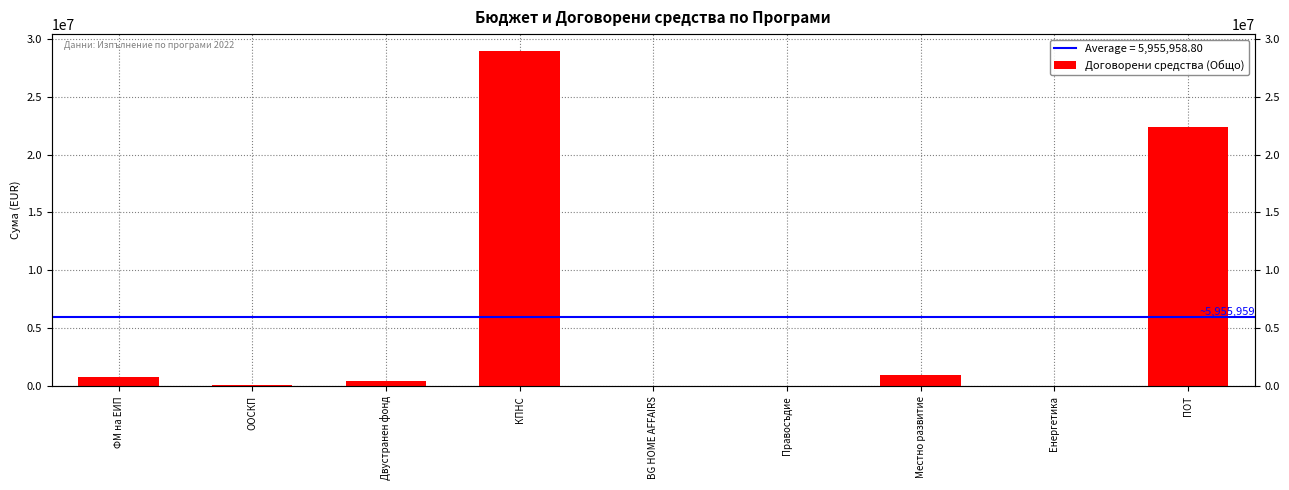

What is the value of the 1st bar from the left?

776909.8